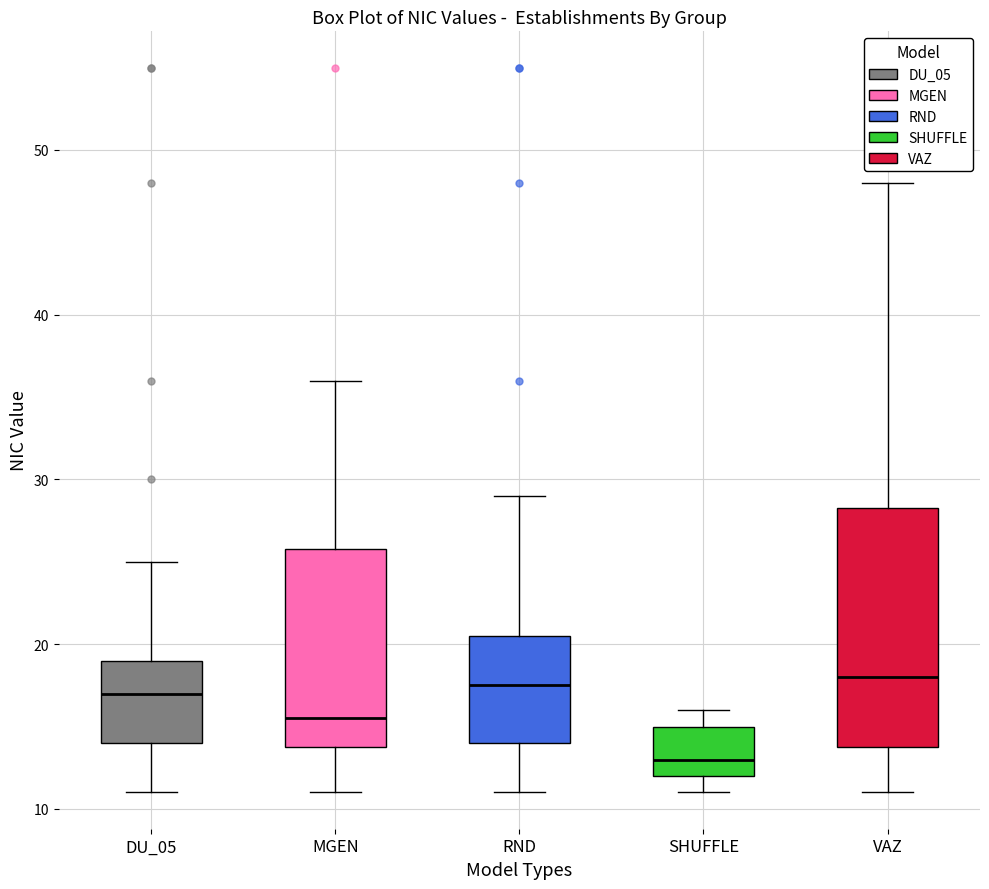

Which box is the tallest, from its lower edge to its upper edge?

VAZ